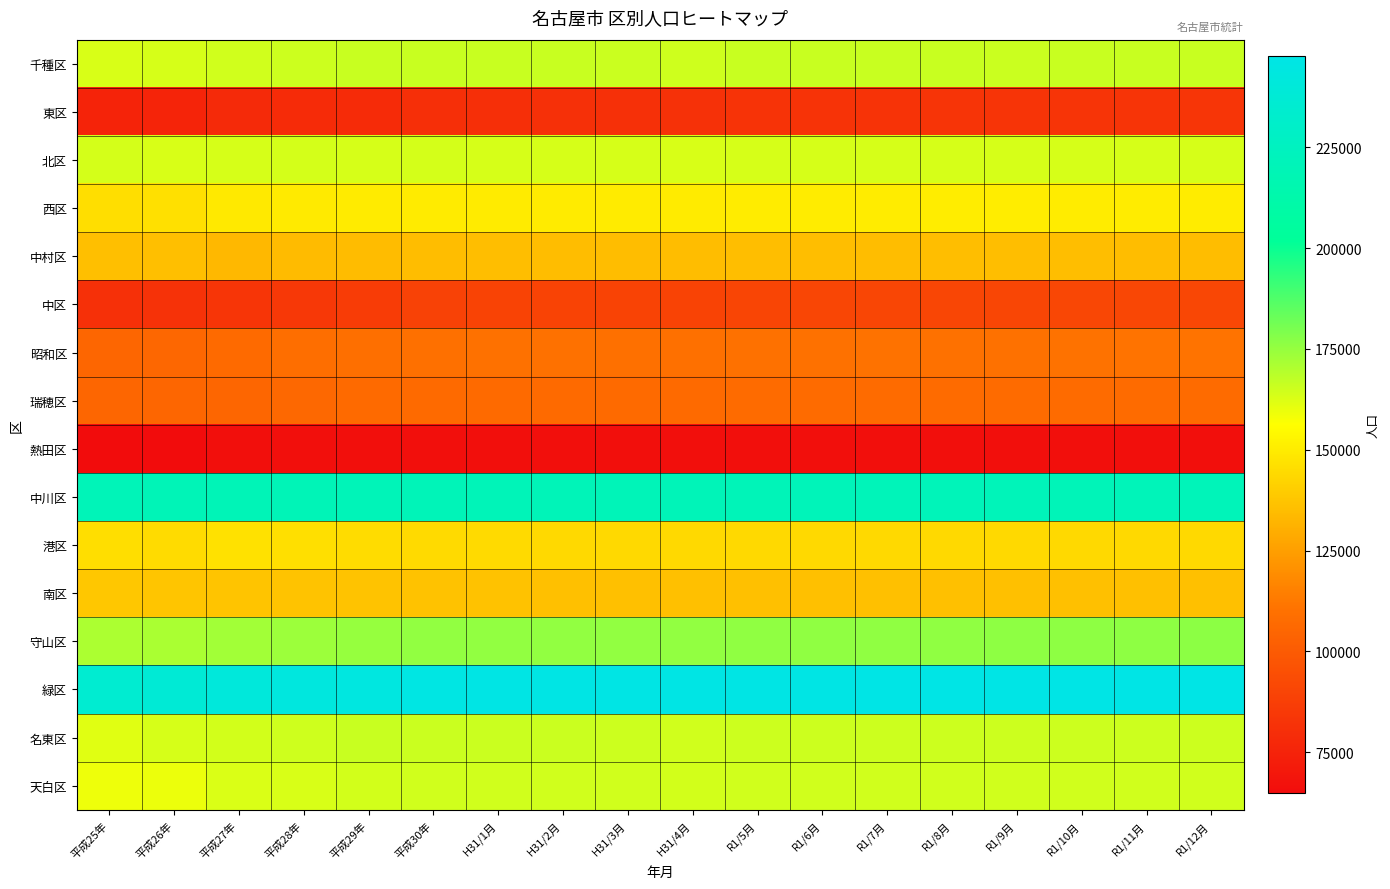

Which series has the largest total across all categories?

緑区